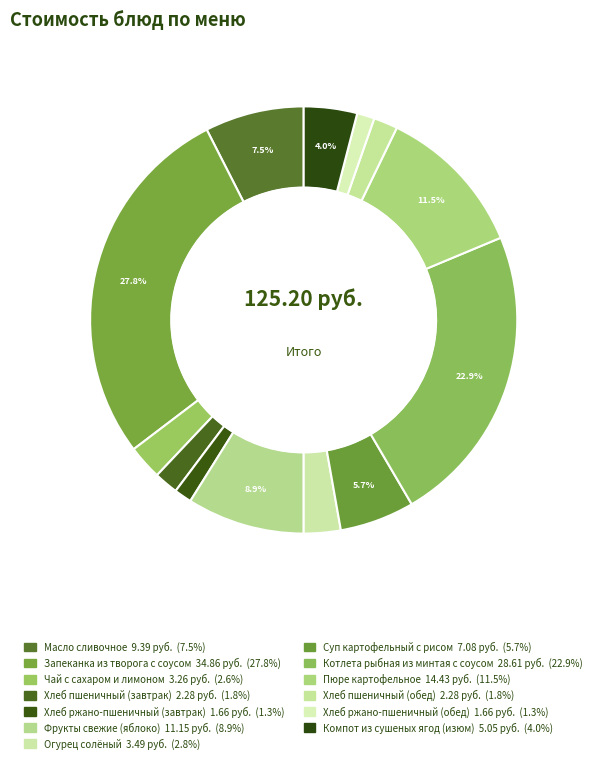

How many slices are in this pie chart?

13